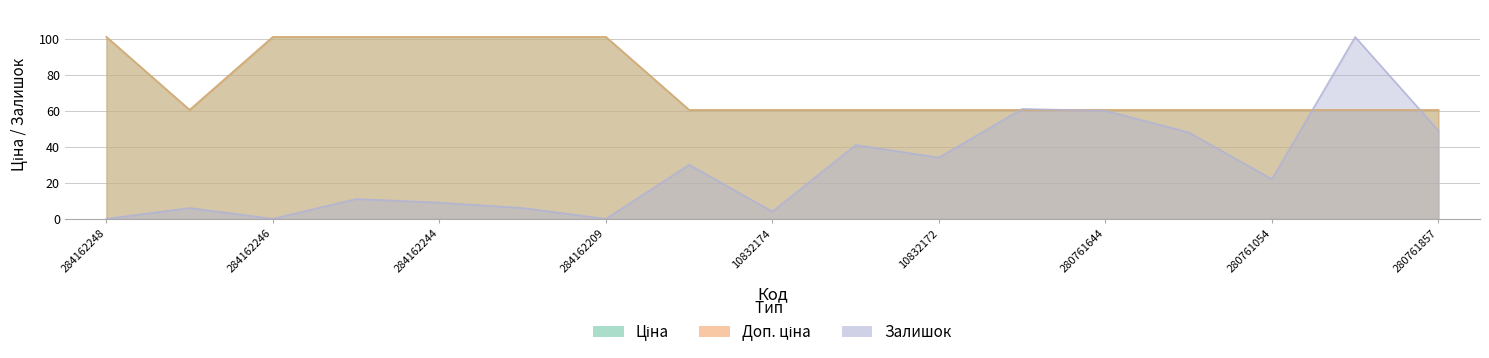

Reading left to right, extract all data points from this chart.

Ціна: 101.0	60.4	101.0	101.0	101.0	101.0	101.0	60.4	60.4	60.4	60.4	60.4	60.4	60.4	60.4	60.4	60.4
Доп. ціна: 101.0	60.4	101.0	101.0	101.0	101.0	101.0	60.4	60.4	60.4	60.4	60.4	60.4	60.4	60.4	60.4	60.4
Залишок: 0.0	6.0	0.0	11.0	9.0	6.0	0.0	30.0	4.0	41.0	34.0	61.0	60.0	48.0	22.0	101.0	49.0